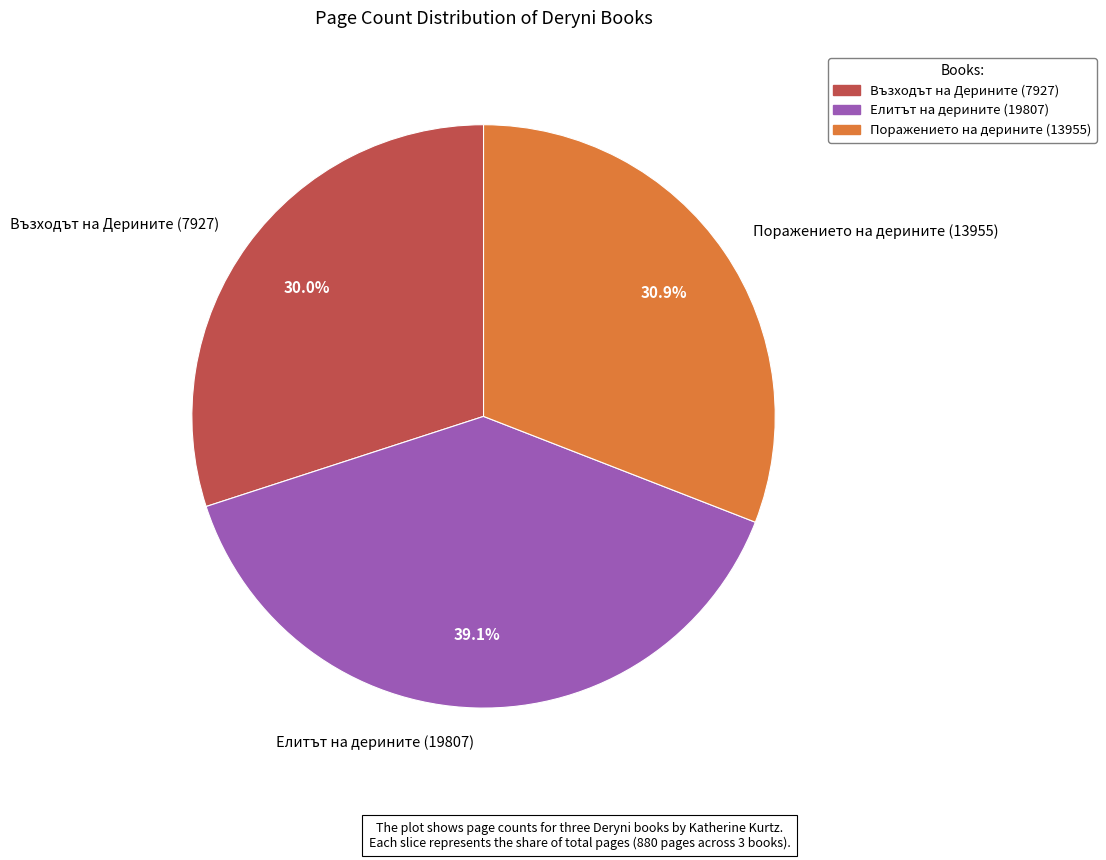

Is there a majority slice in this chart?

No